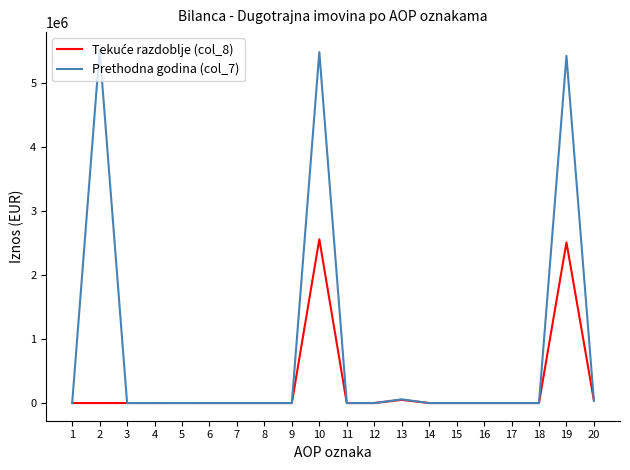

What is the maximum value shown in the chart?

5520840